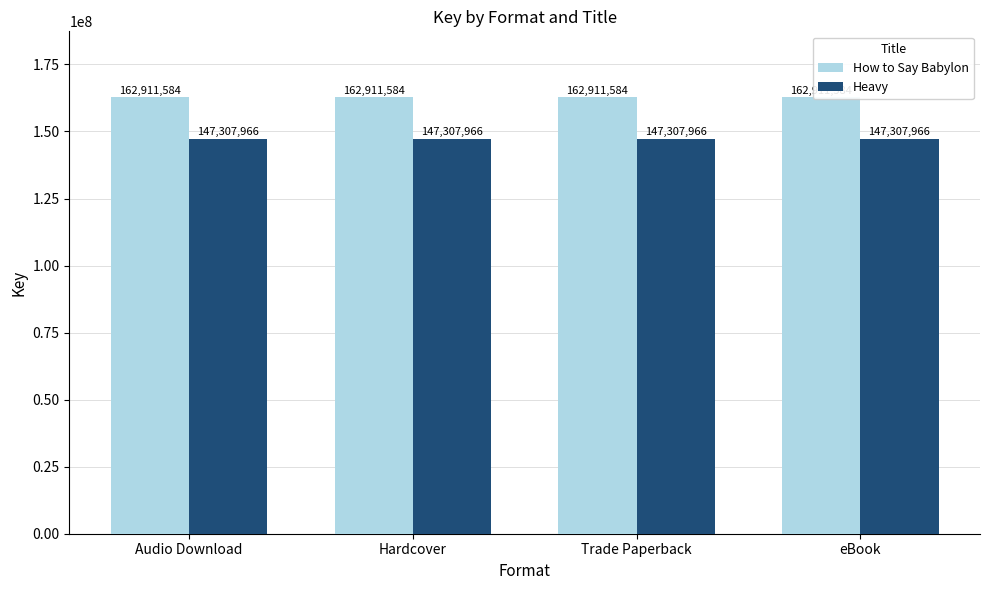

What is the highest value of the How to Say Babylon series?

162911584